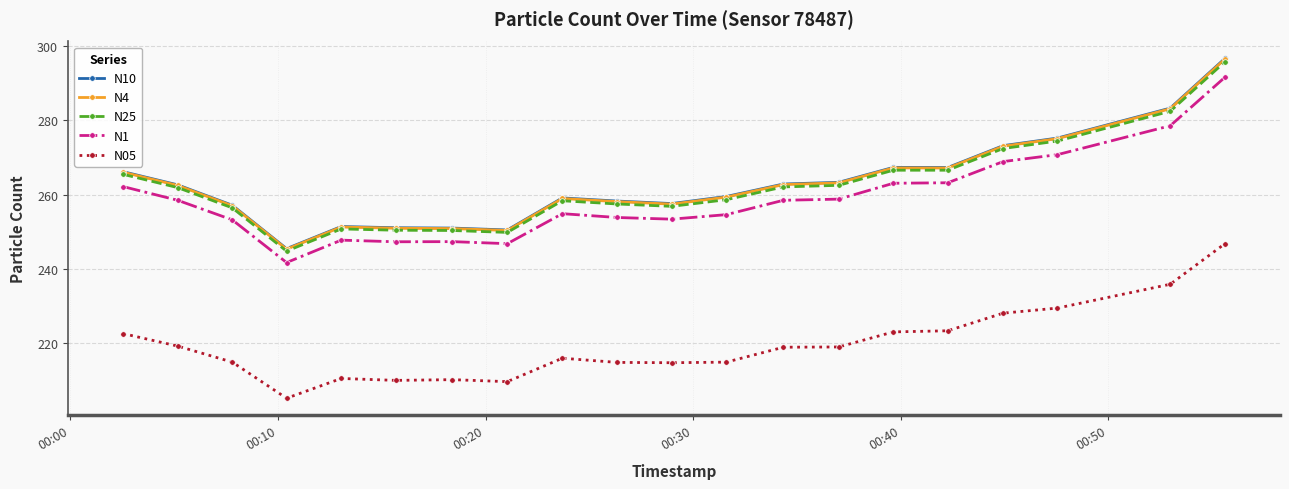

What is the highest value of the N05 series?

246.7